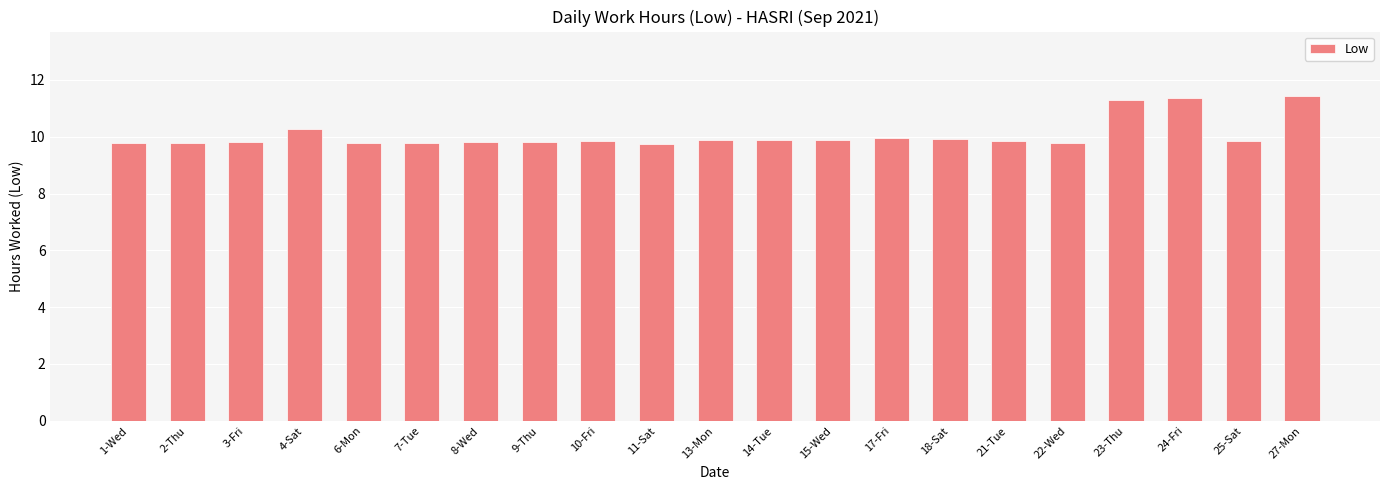

True or false: the data shows 6.6 at 13-Mon.

False